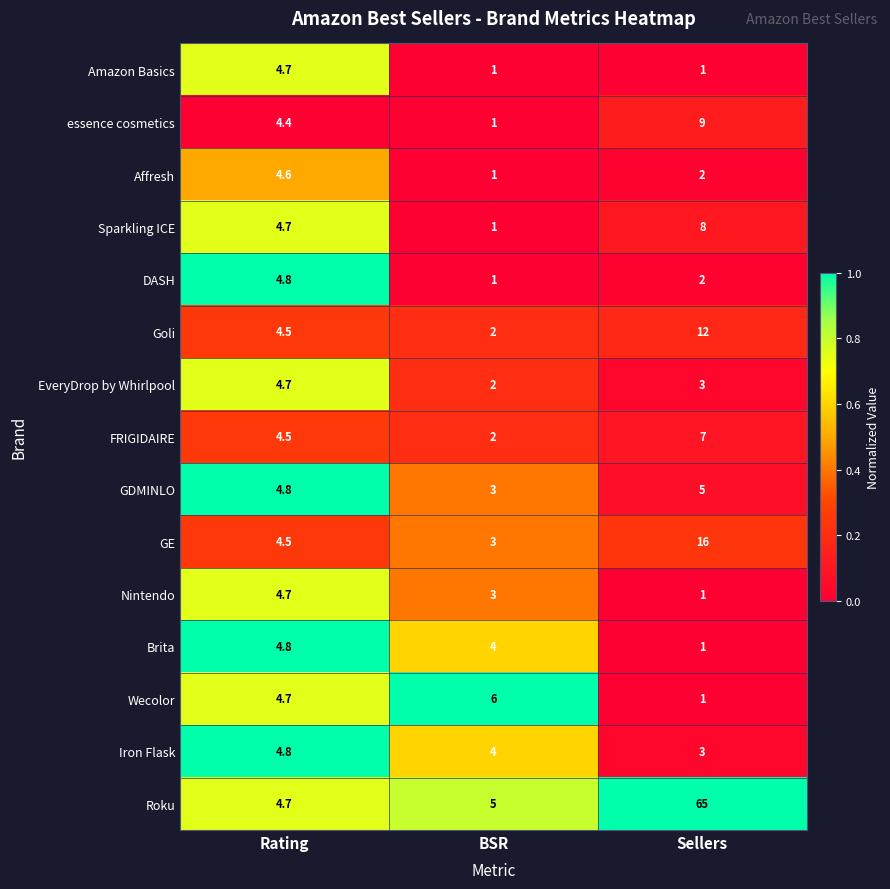

What is the difference between the second highest and minimum values in the EveryDrop by Whirlpool series?

1.0